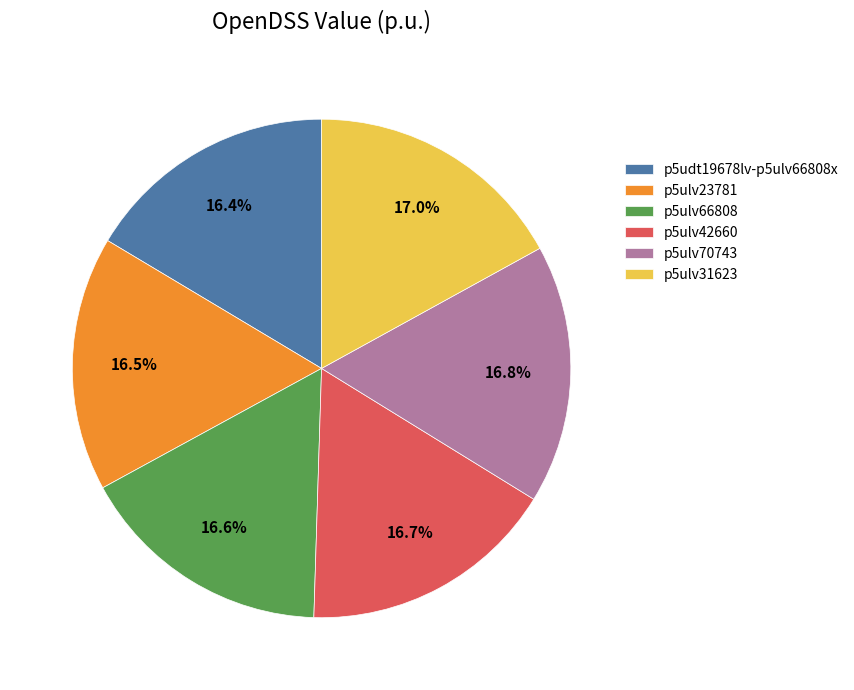

How many slices are in this pie chart?

6